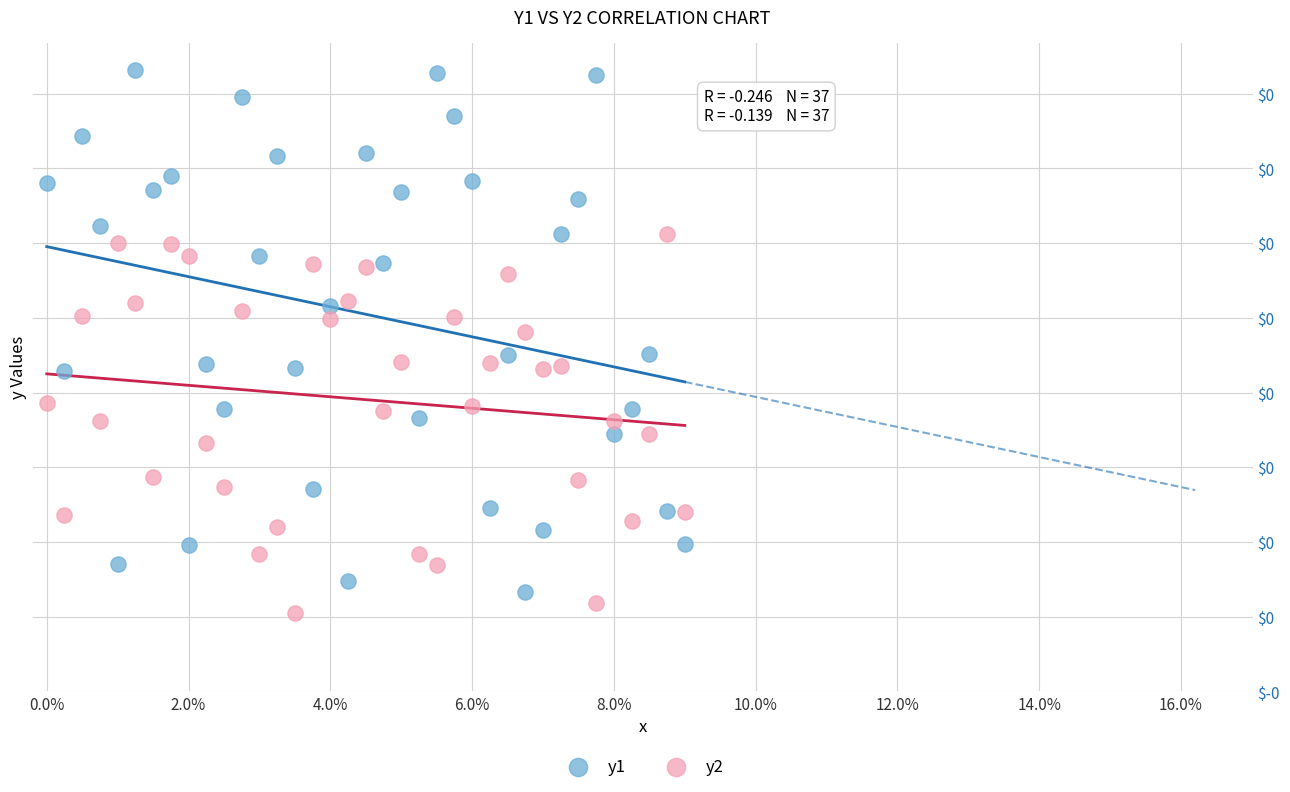

Which series has the largest Y range (max minus min)?

y1